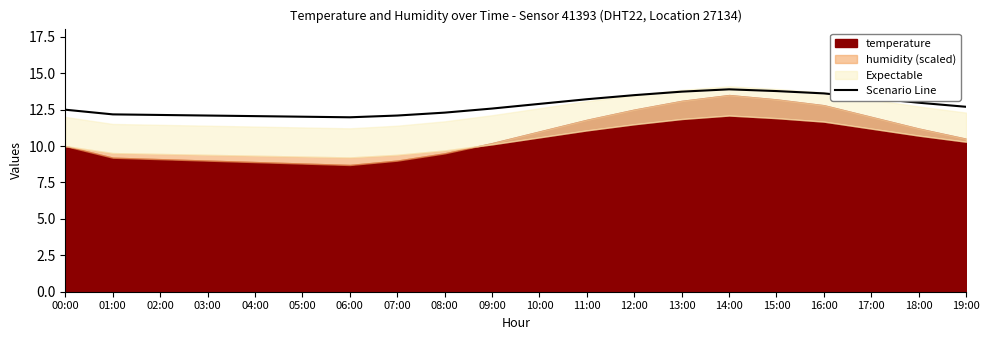

At which label does the data first exceed 12?

00:00